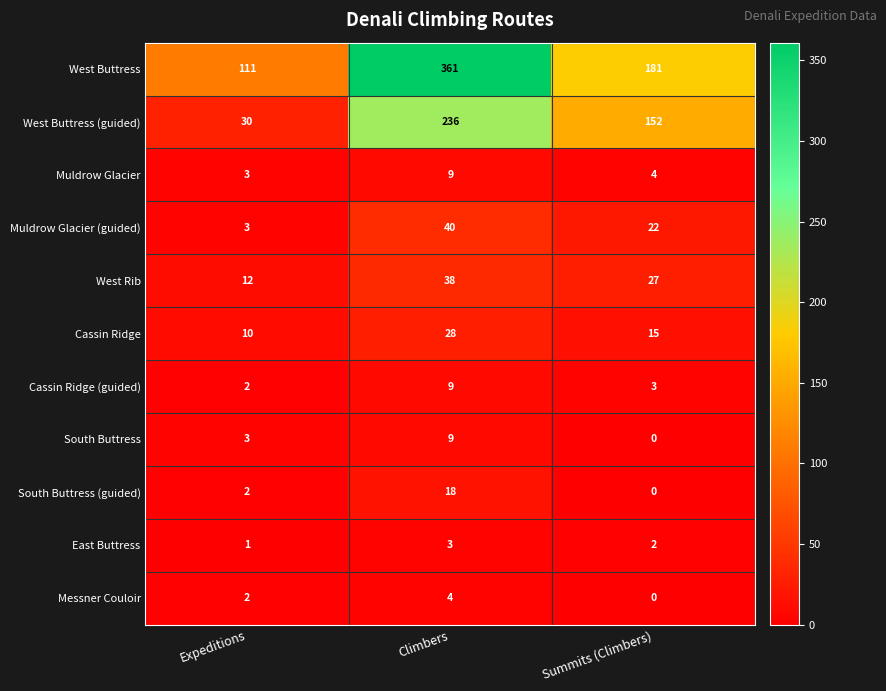

At which label is East Buttress closest to 2?

Summits (Climbers)